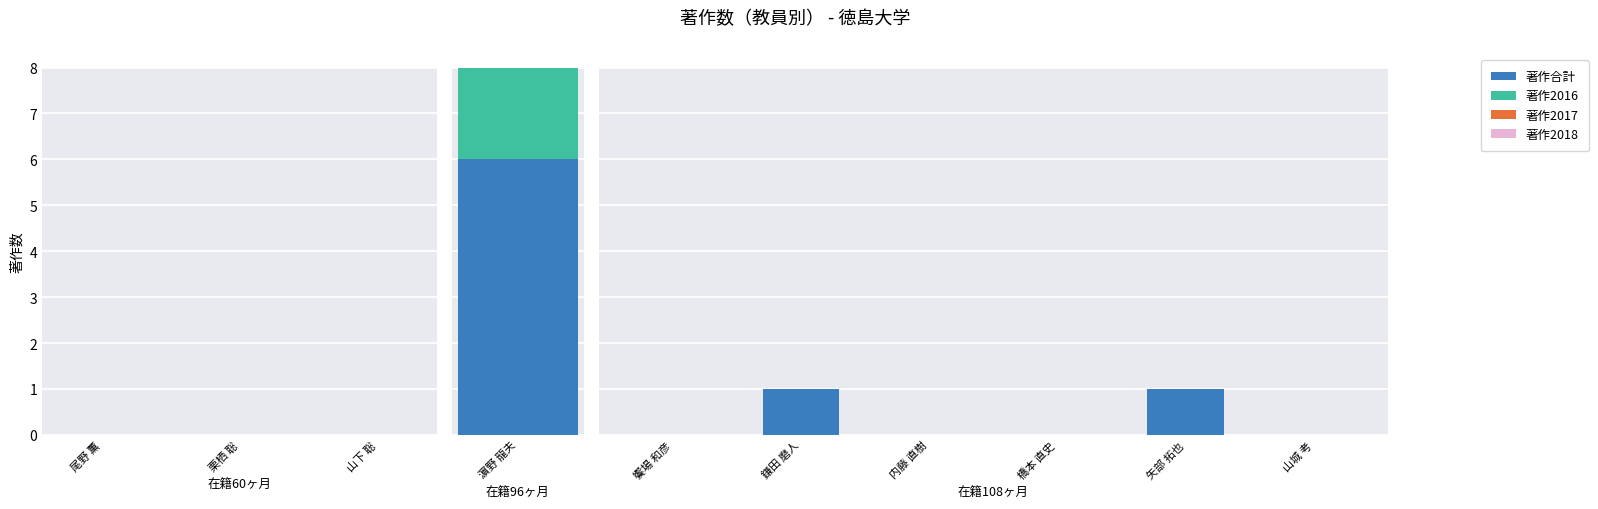

The value of 著作2016 at 山城 考 is 0. True or false?

True